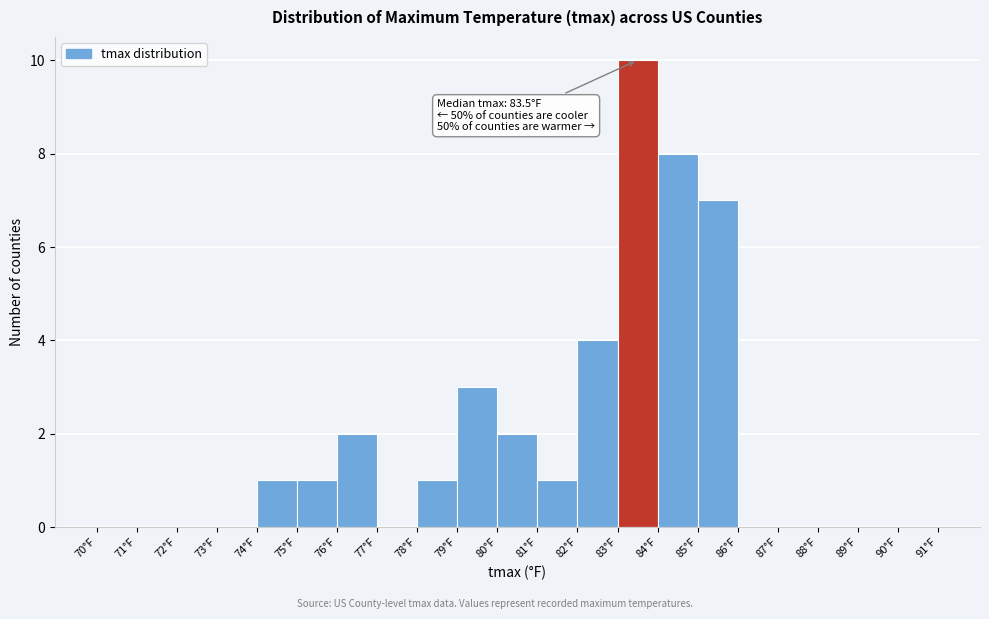

Over which range of the x-axis is the bar tallest?

83 to 84